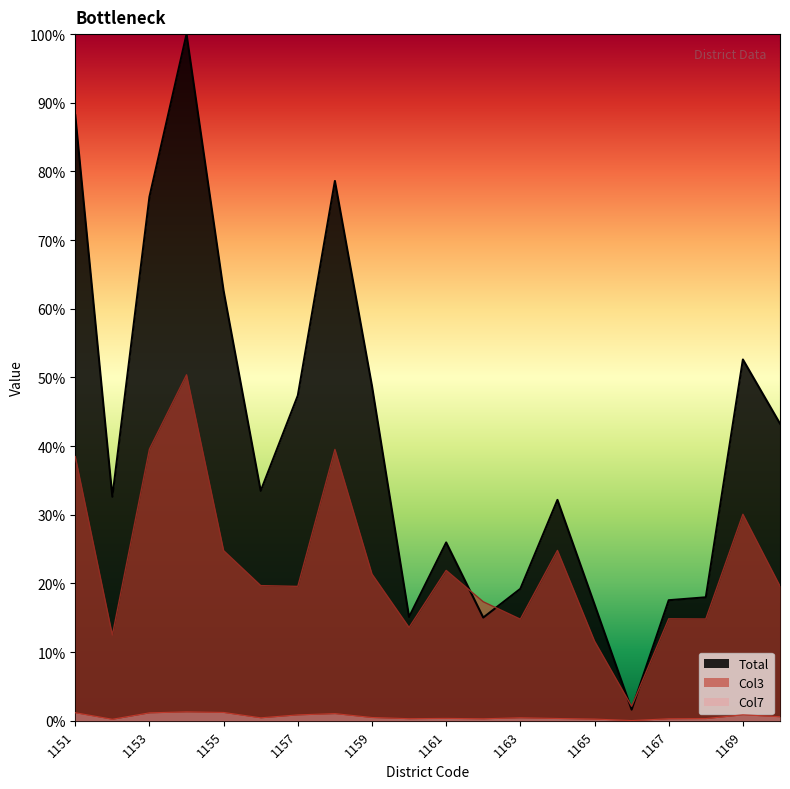

True or false: Total has a value of 1.6 at 1166.

True